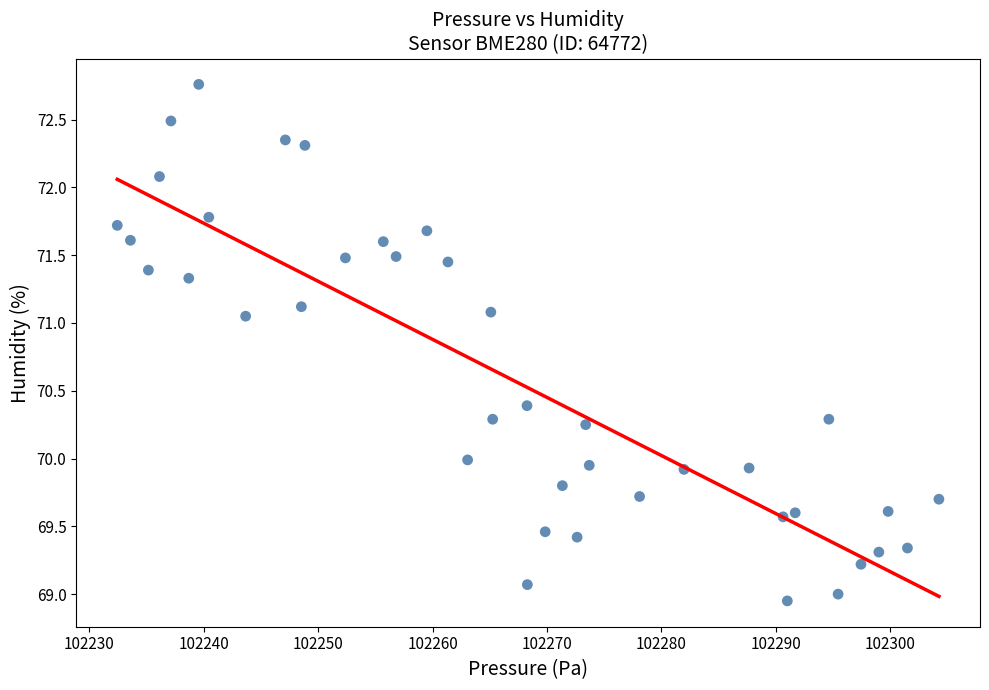

What is the range of Y values (max minus min)?

3.8